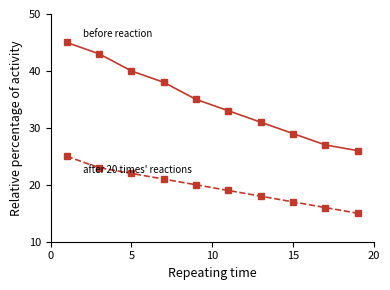

What is the minimum value shown in the chart?

15